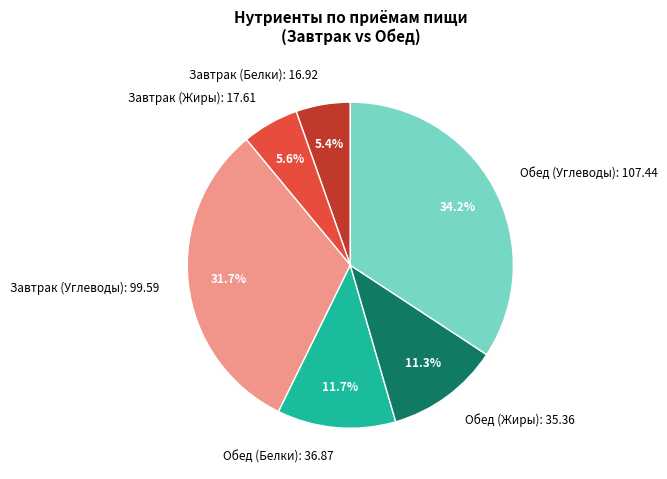

Count the number of slices in the pie.

6